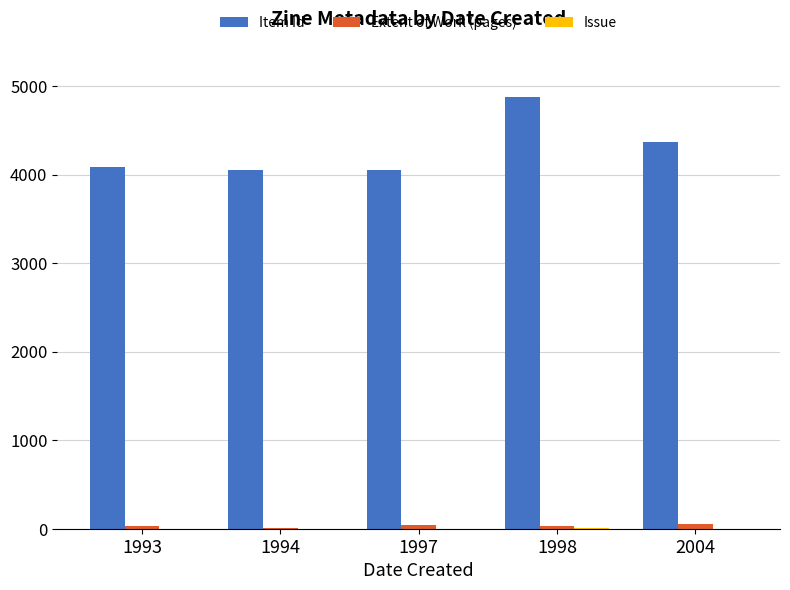

How many categories are shown in the chart?

5